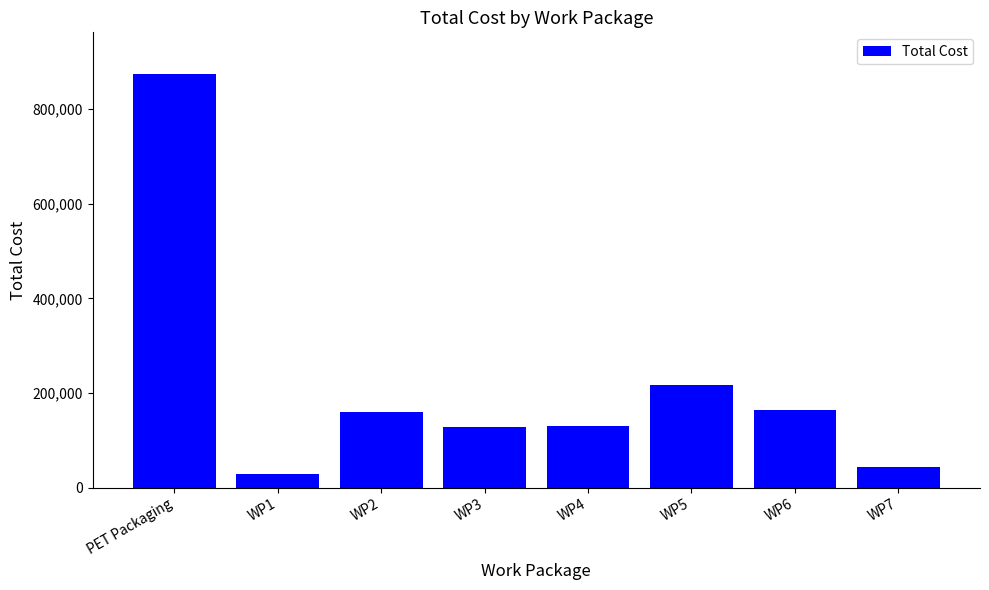

Count the number of data series in this chart.

1